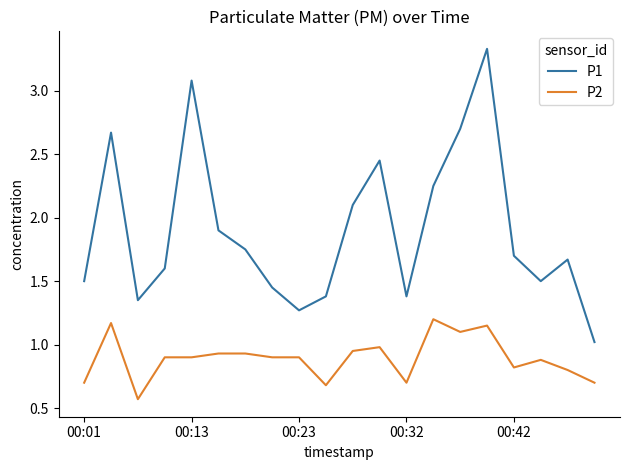

At how many categories does at least one series exceed 2?

7